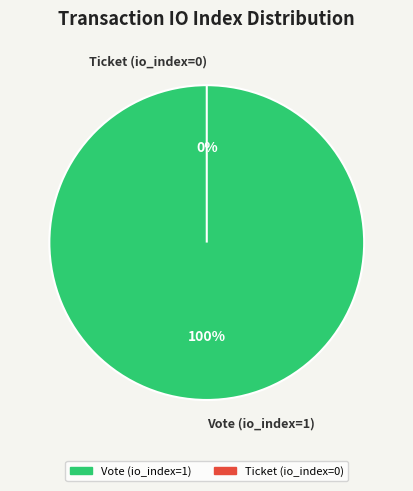

How many slices are in this pie chart?

2